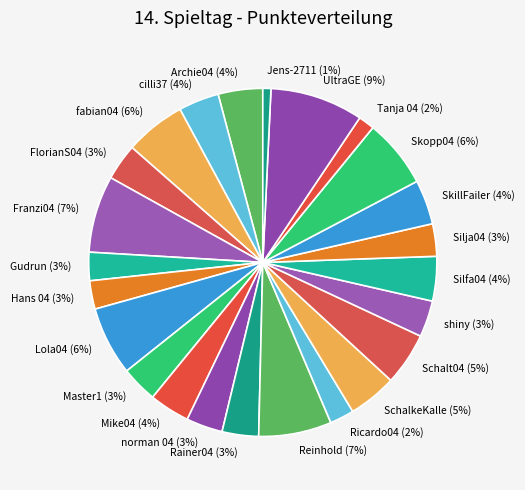

Combined, do Skopp04 (6%) and SchalkeKalle (5%) account for over 50%?

No